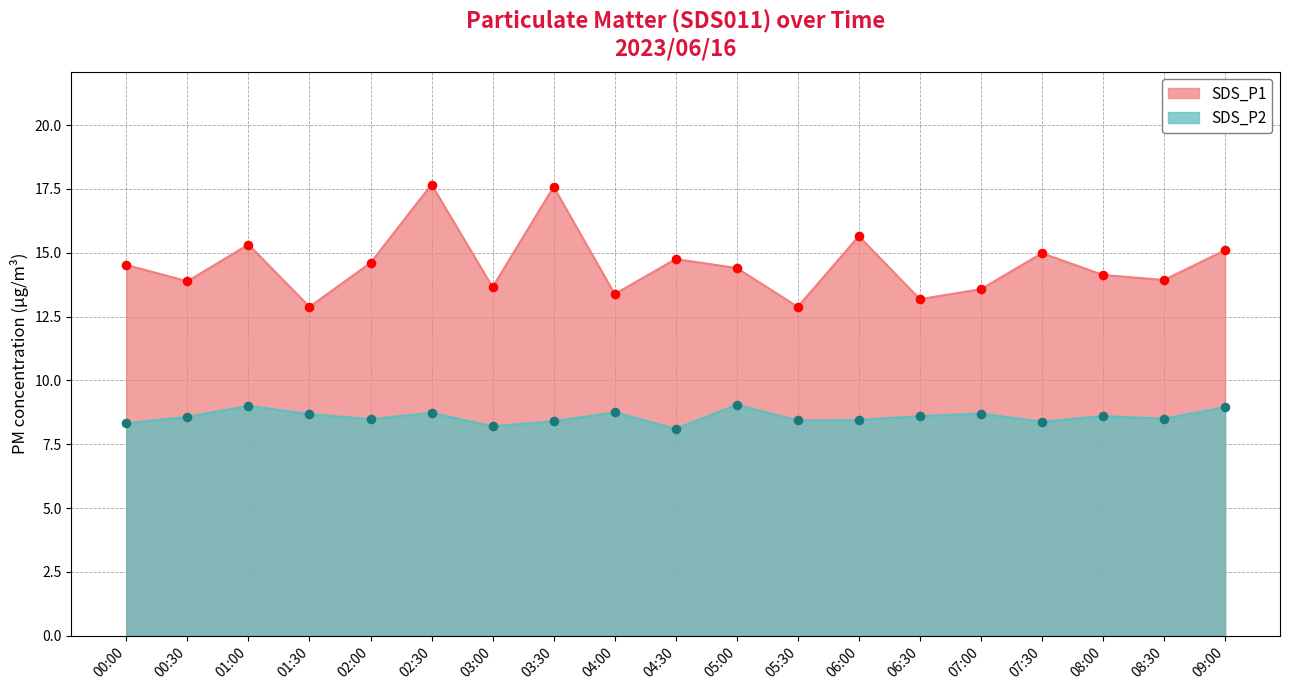

At which category is the sum across all series the highest?

02:30